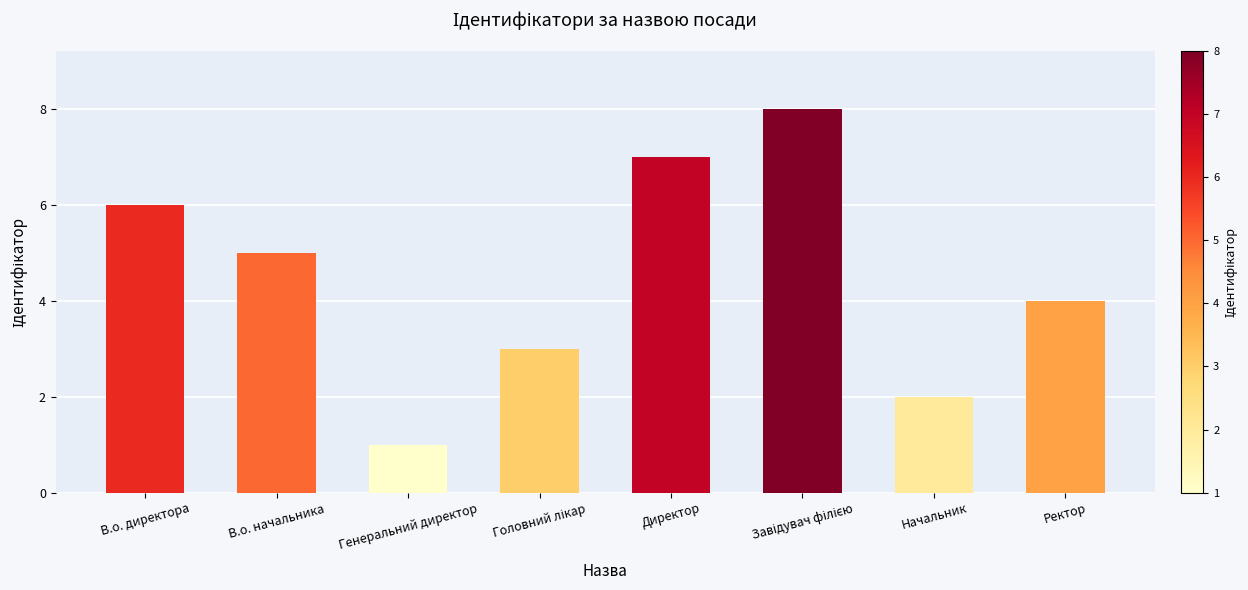

Read the value at Начальник.

2